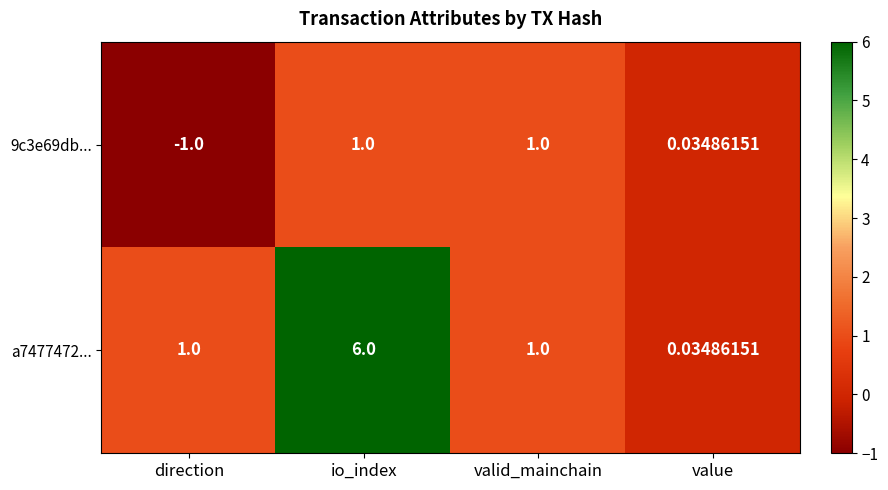

Which series has the largest range (max minus min)?

a7477472...